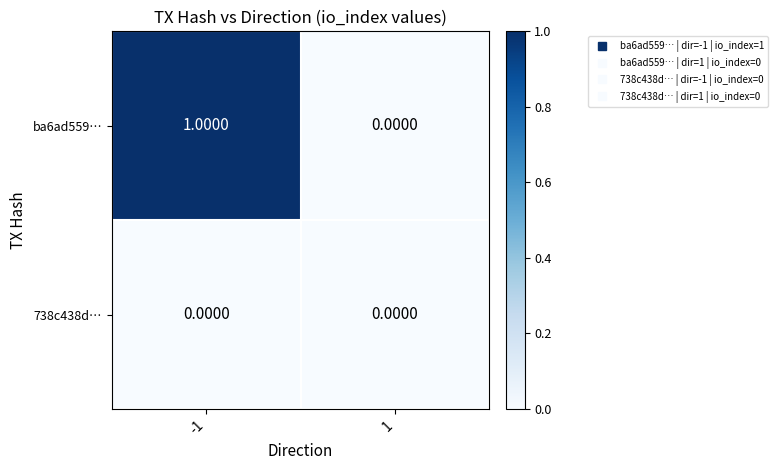

Which series has the largest total across all categories?

ba6ad559…